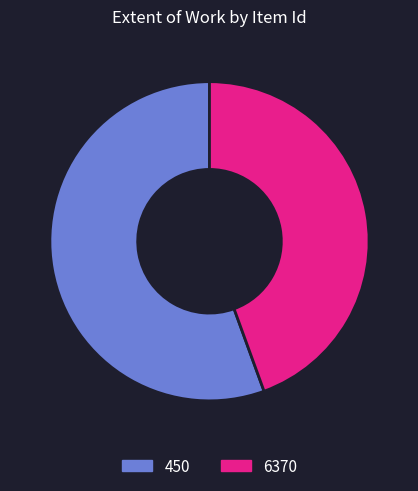

Which has a higher value, 450 or 6370?

450